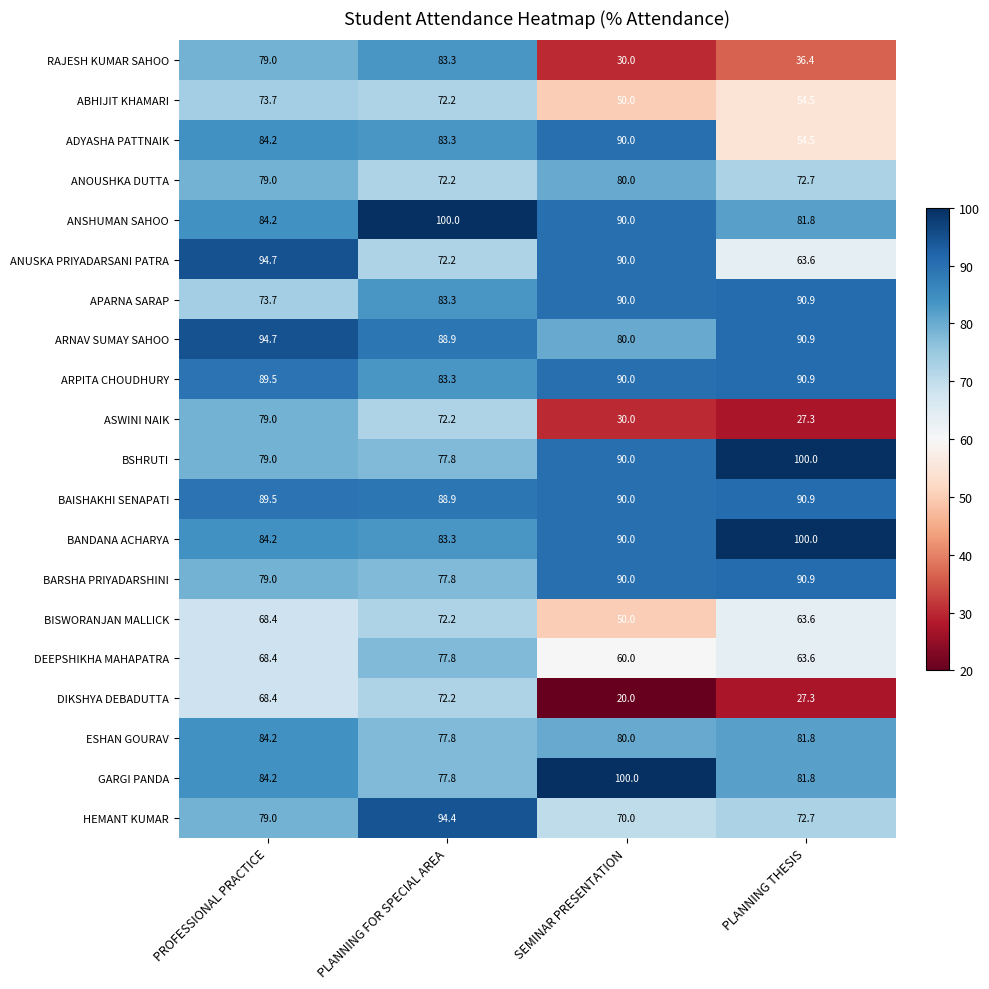

What is the total value across all series at PLANNING FOR SPECIAL AREA?

1610.9